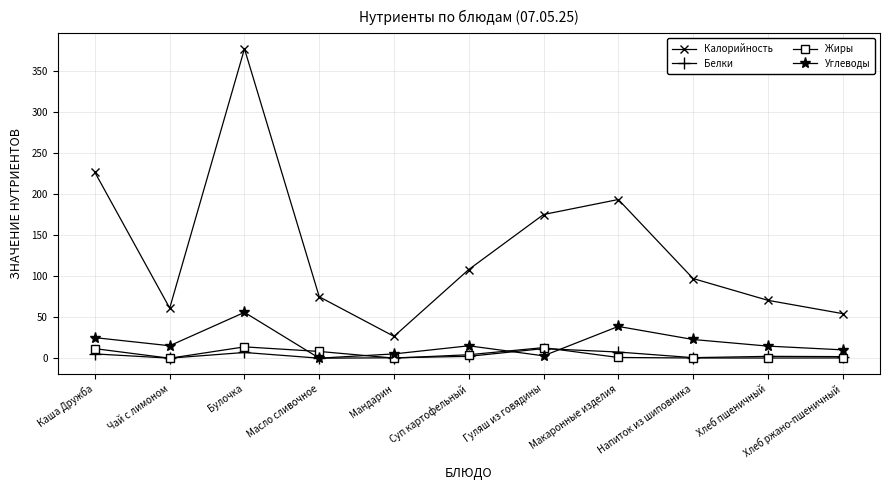

What is the sum of the Калорийность values at Макаронные изделия and Гуляш из говядины?

368.1